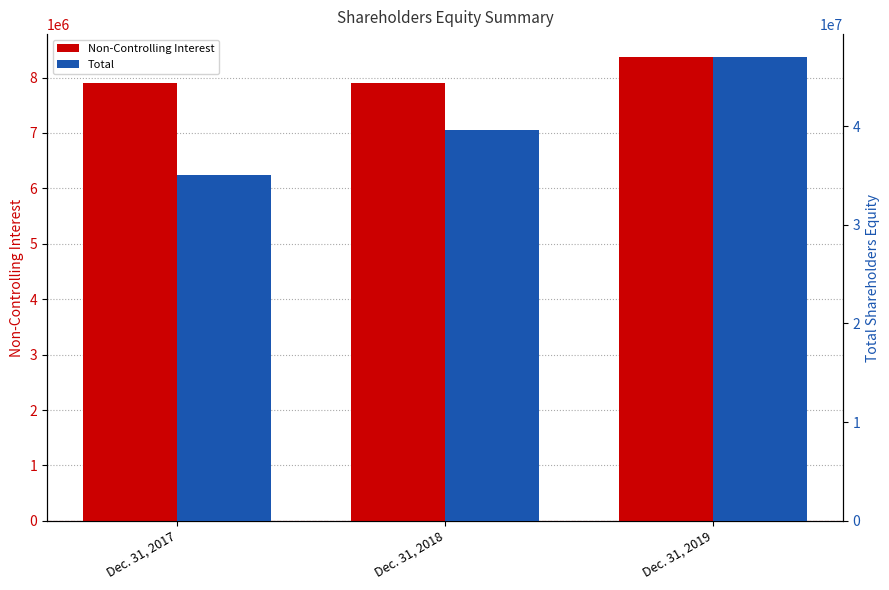

What is the value of the Non-Controlling Interest bar at the 1st from the left?

7895112